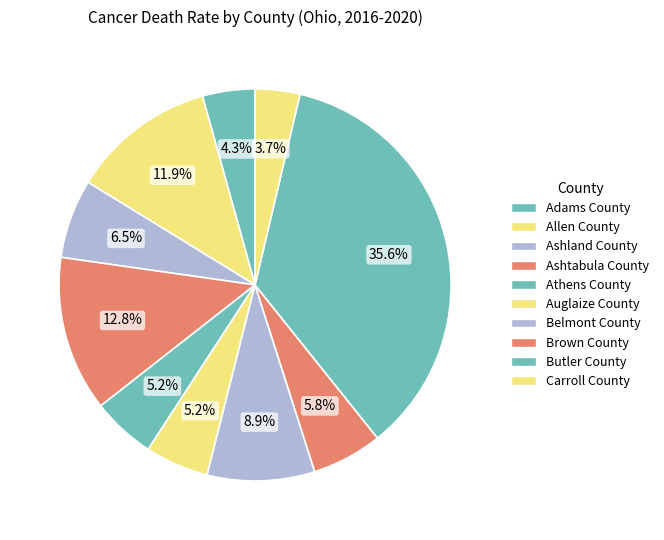

Which slice is the largest?

Butler County